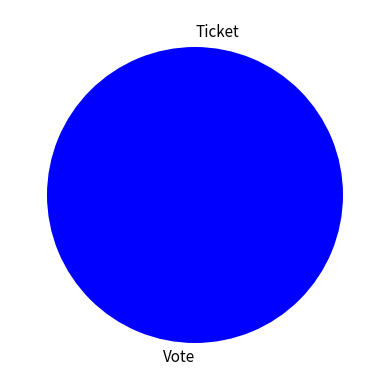

Do Ticket and Vote together represent more than half of the pie?

Yes